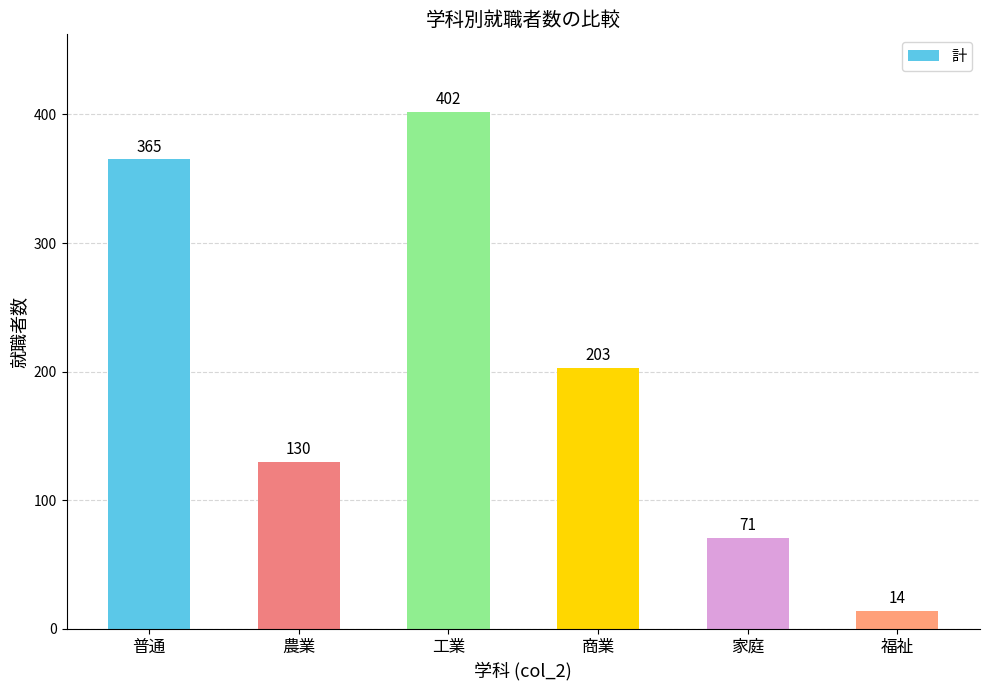

True or false: the data shows 365 at 普通.

True